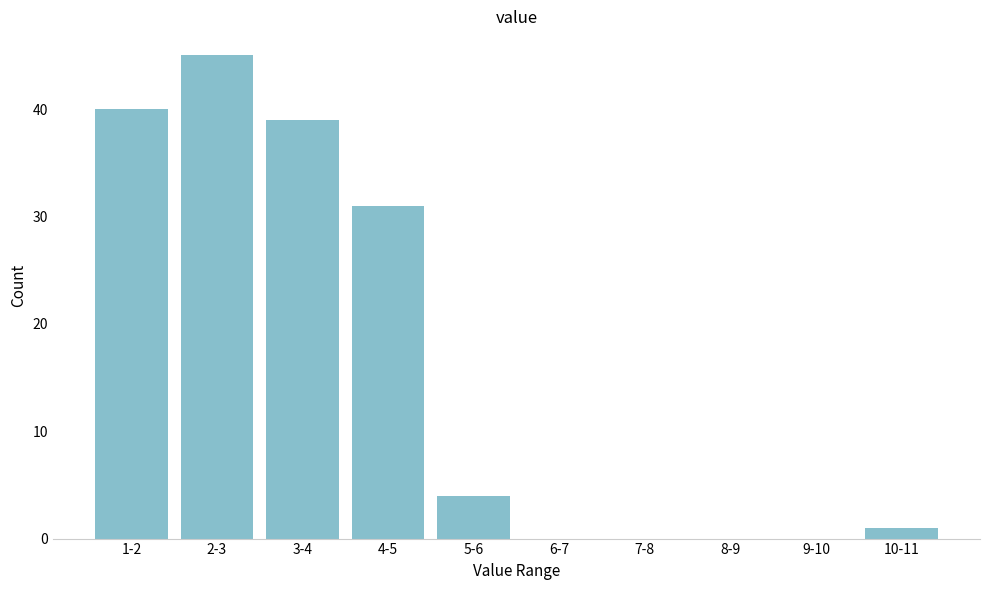

Reading left to right, extract all data points from this chart.

1-2=40	2-3=45	3-4=39	4-5=31	5-6=4	6-7=0	7-8=0	8-9=0	9-10=0	10-11=1